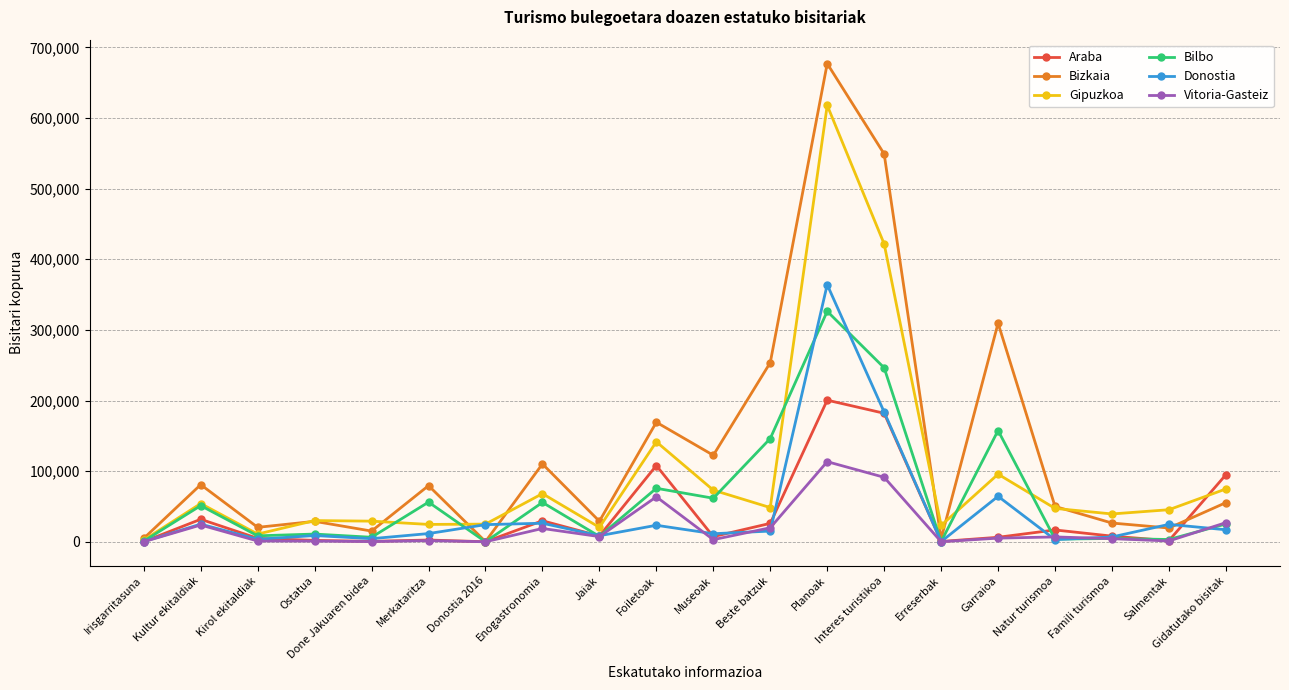

What is the difference between the Vitoria-Gasteiz values at Planoak and Famili turismoa?

109002